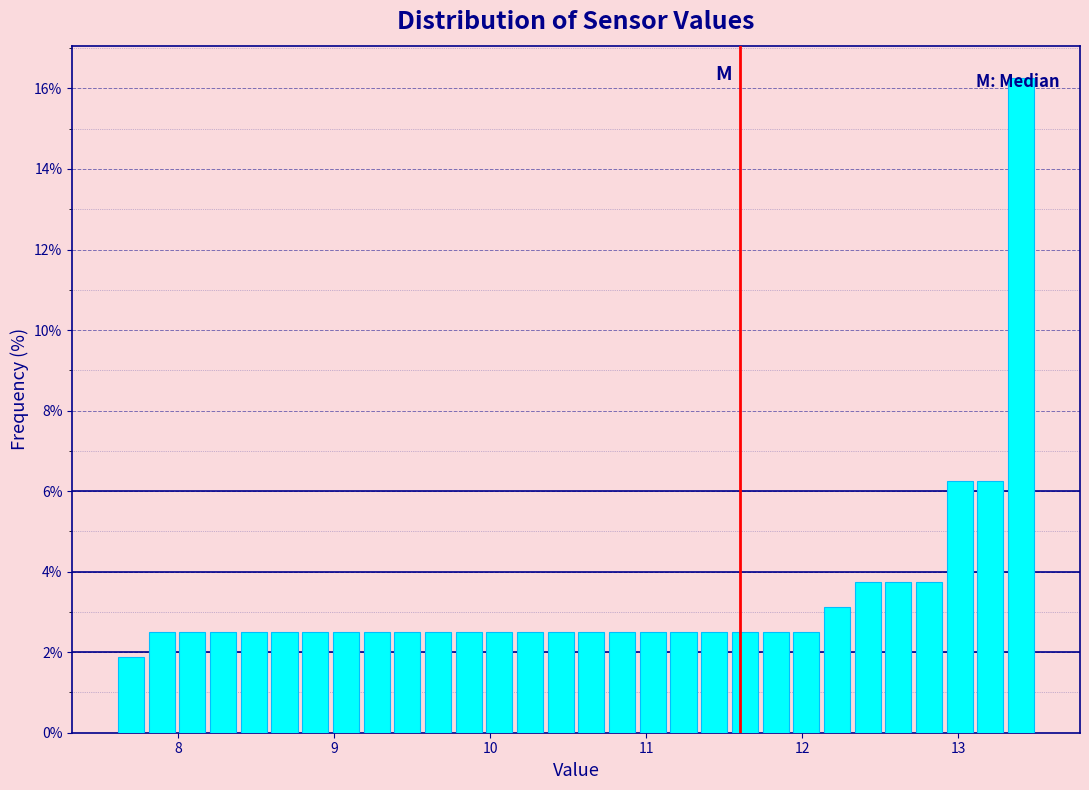

Read against the x-axis, roughly where is the centre of the tallest bar?

13.4